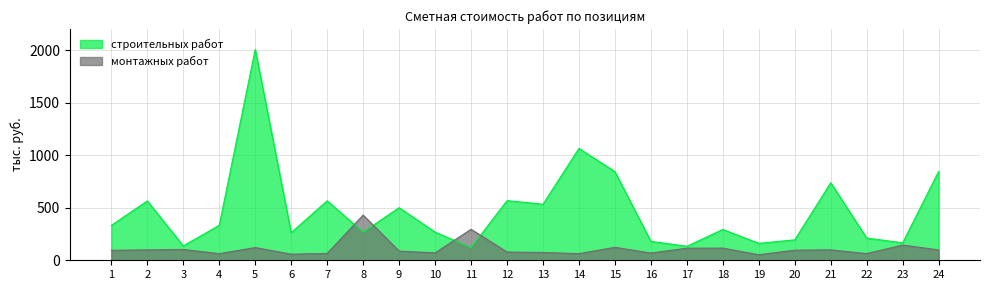

Is it true that монтажных работ equals 294.9 at 11?

True